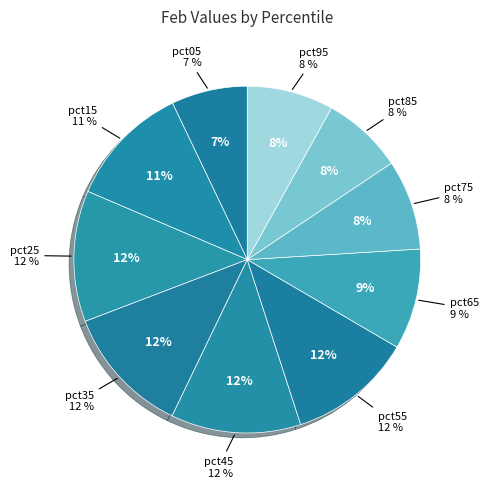

To the nearest percent, what percentage of the pie is pct35?

12%